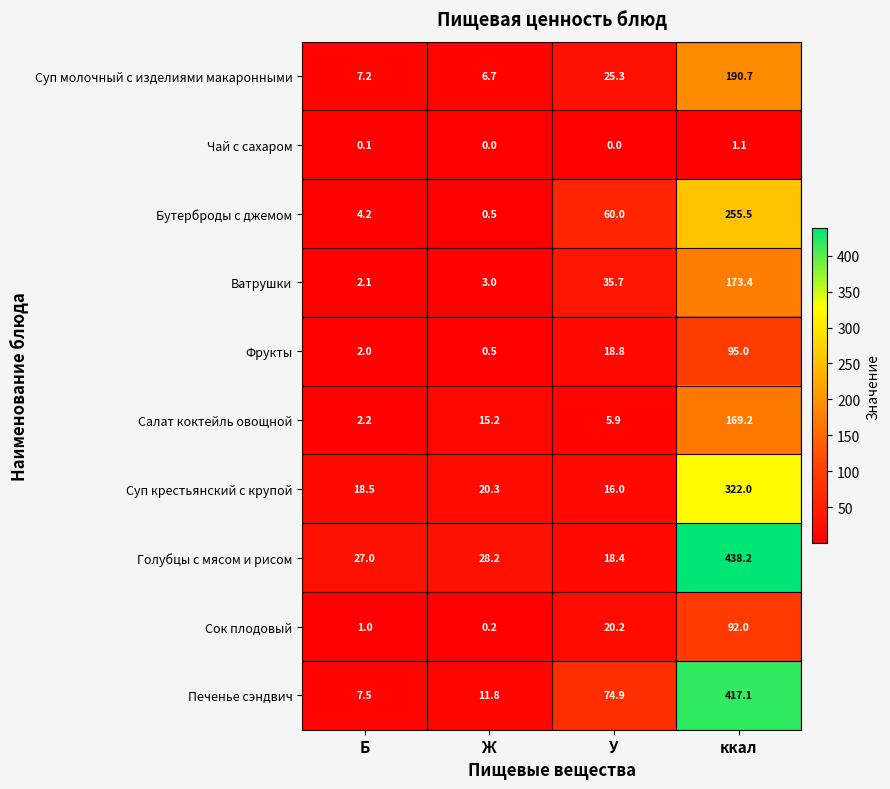

What is the difference between the highest and lowest values at Ж?

28.2